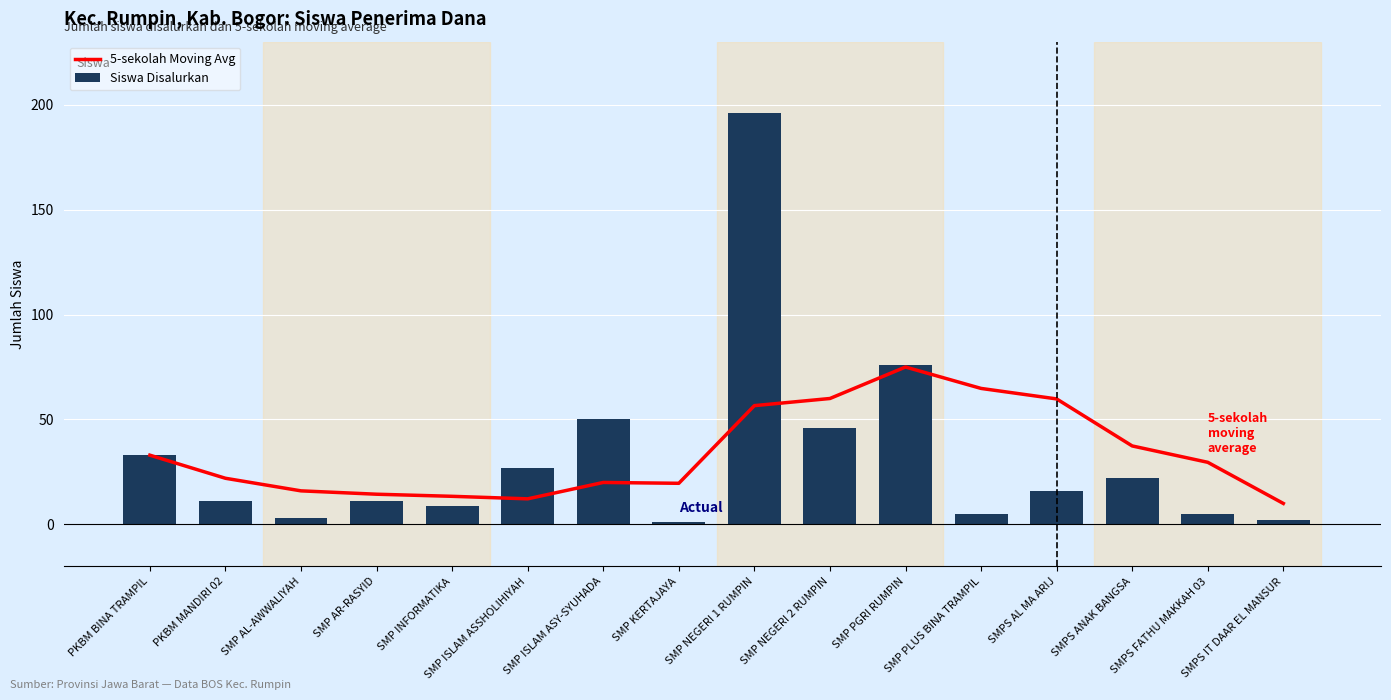

Reading left to right, what are all the values shown in this chart?

5-sekolah Moving Avg: 33.0	22.0	16.0	14.4	13.4	12.2	20.0	19.6	56.6	60.0	75.0	64.8	59.8	37.4	29.6	10.0
Siswa Disalurkan: 33.0	11.0	3.0	11.0	9.0	27.0	50.0	1.0	196.0	46.0	76.0	5.0	16.0	22.0	5.0	2.0